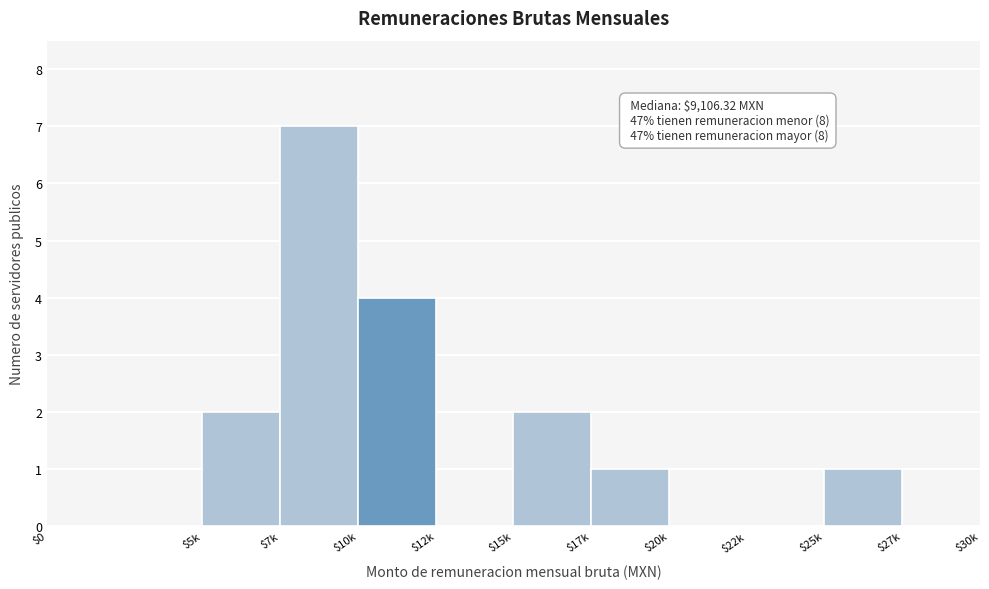

Which label corresponds to the largest value in the chart?

$7k